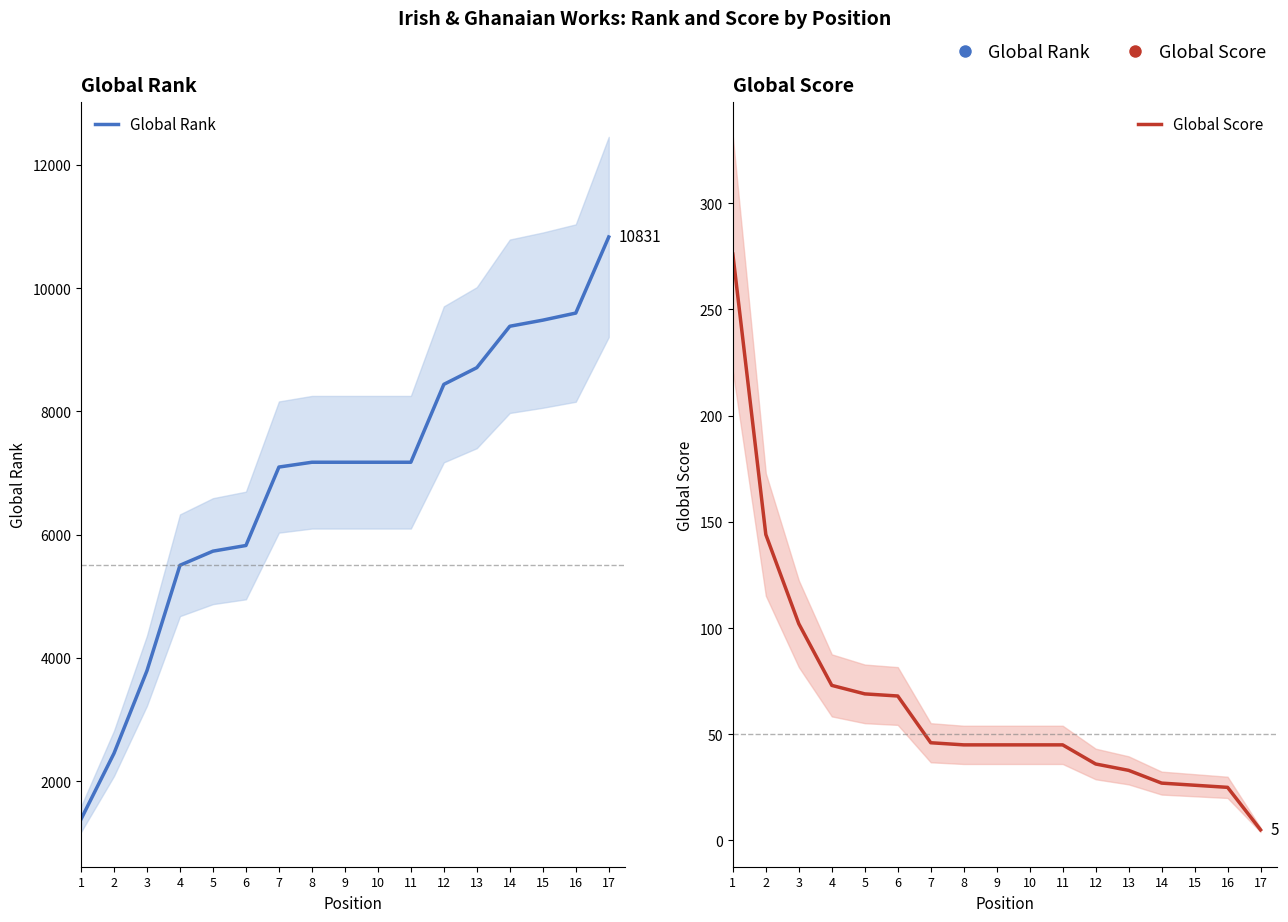

What is the value of the Global Score point at the 2nd from the left?

144